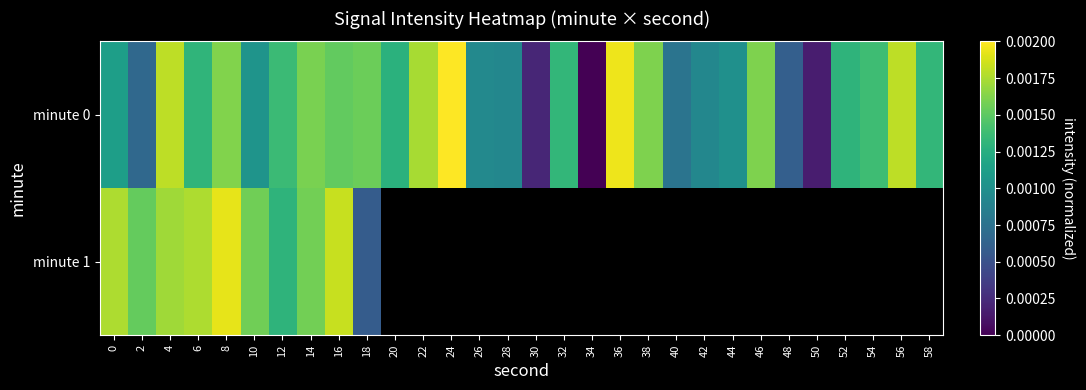

At which category is the sum across all series the highest?

8